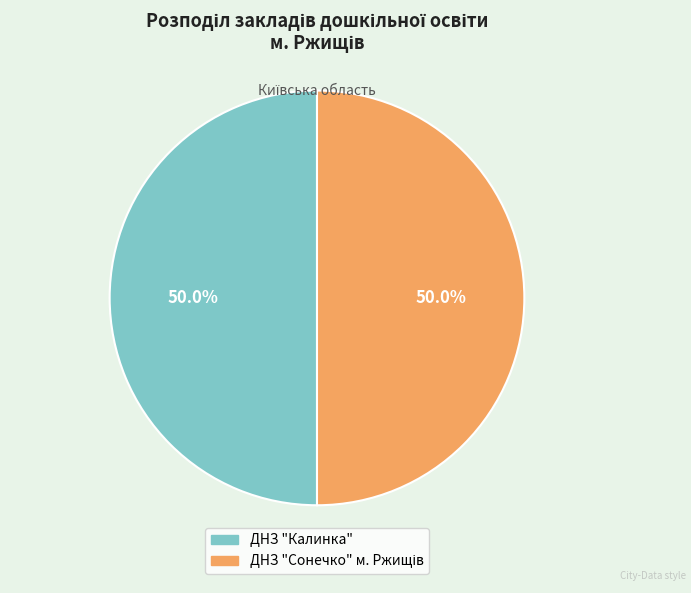

What percentage is the ДНЗ "Калинка" slice, to the nearest percent?

50%